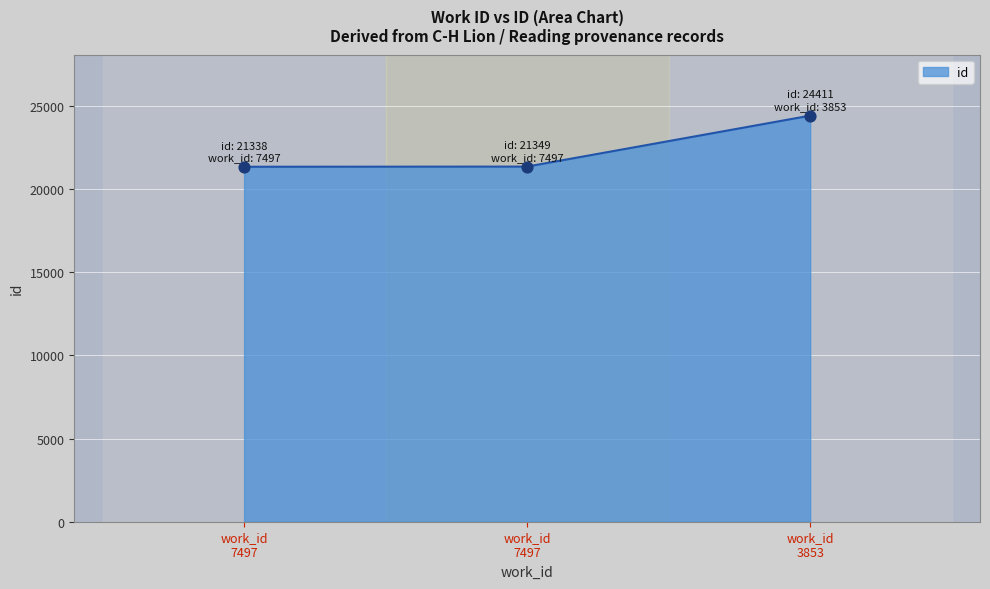

What is the maximum value for id?

24411.0